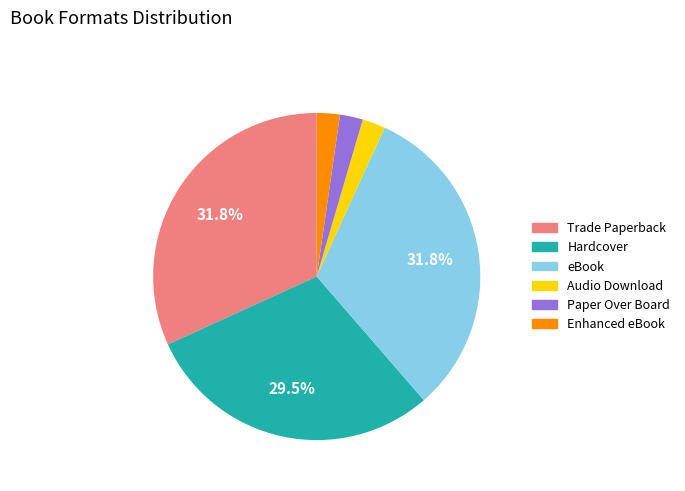

Does Trade Paperback represent more than half of the total?

No